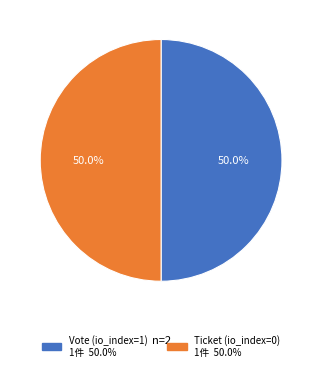

The Vote slice represents 99% of the pie. True or false?

False